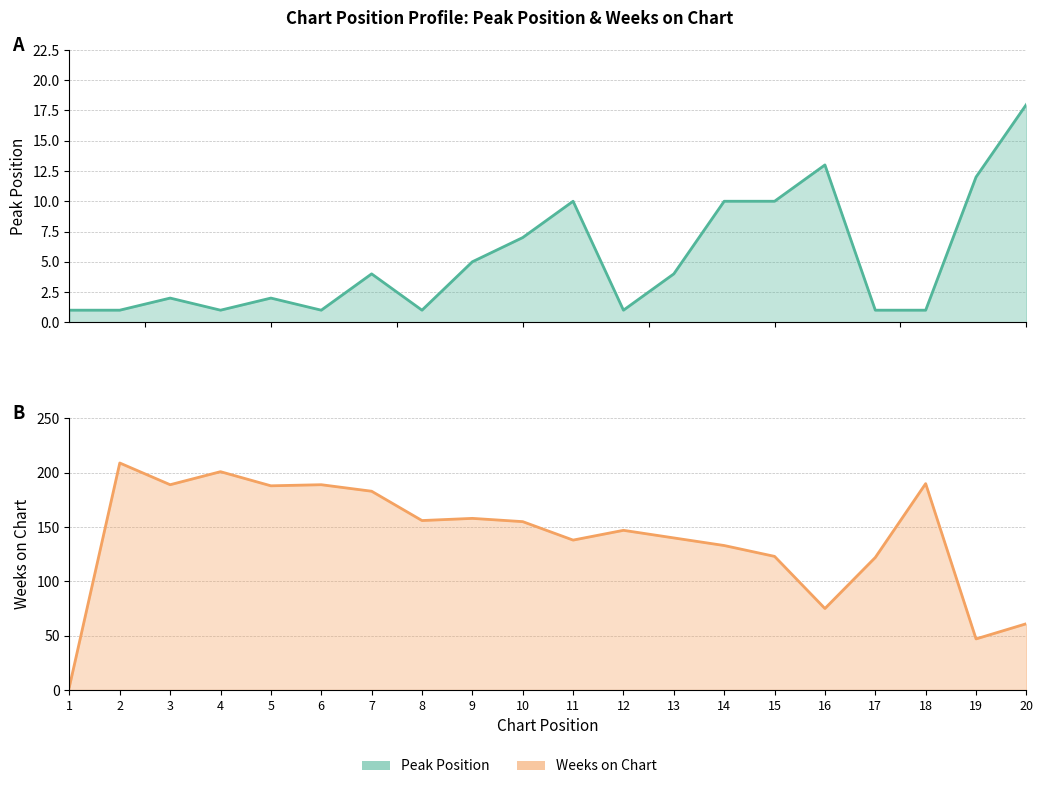

Reading left to right, transcribe all the data shown in this chart.

Peak Position: 1=1	2=1	3=2	4=1	5=2	6=1	7=4	8=1	9=5	10=7	11=10	12=1	13=4	14=10	15=10	16=13	17=1	18=1	19=12	20=18
Weeks on Chart: 1=3	2=209	3=189	4=201	5=188	6=189	7=183	8=156	9=158	10=155	11=138	12=147	13=140	14=133	15=123	16=75	17=122	18=190	19=47	20=61